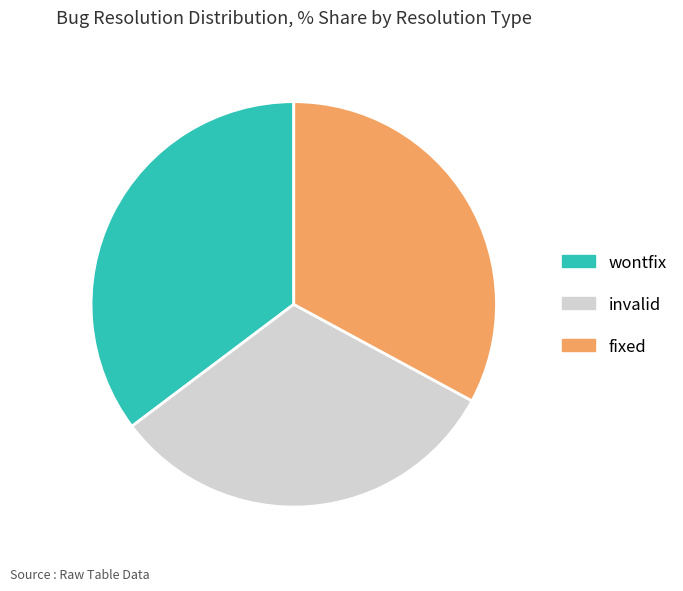

Is invalid the majority of the pie?

No